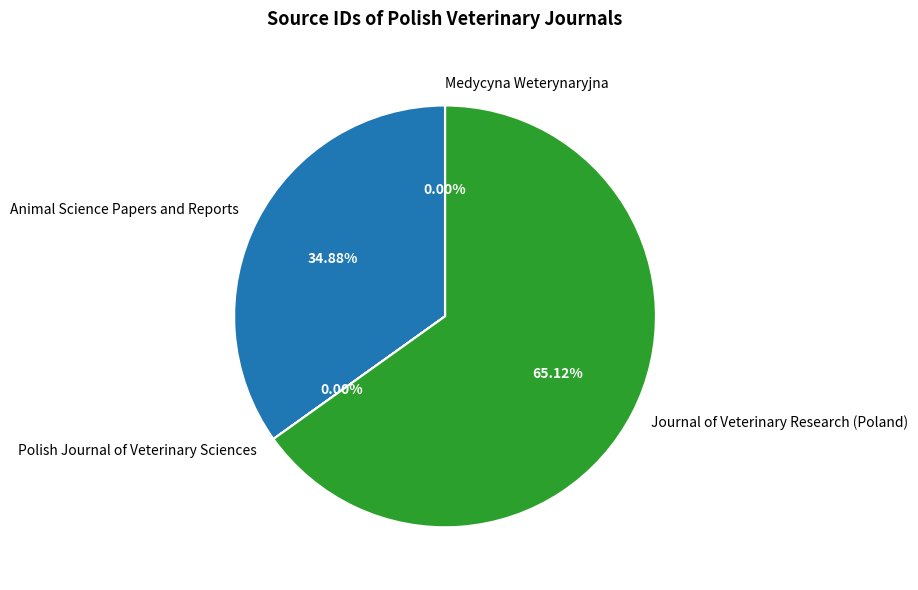

What is the ratio of the value at Journal of Veterinary Research (Poland) to the value at Animal Science Papers and Reports?

1.9